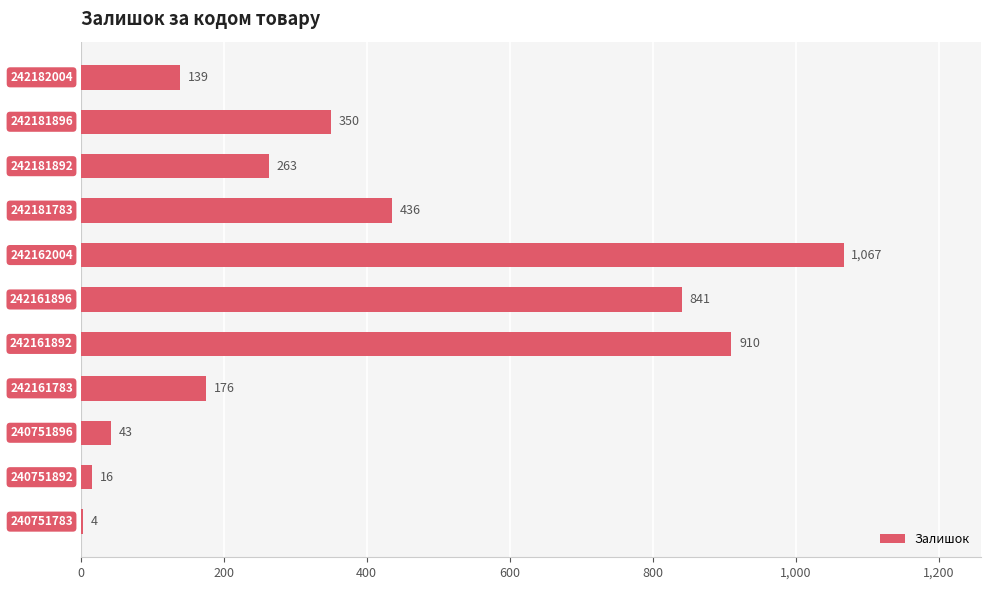

What is the value of the 11th bar from the top?

4